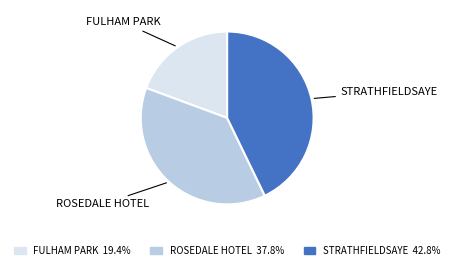

Do FULHAM PARK and STRATHFIELDSAYE together represent more than half of the pie?

Yes